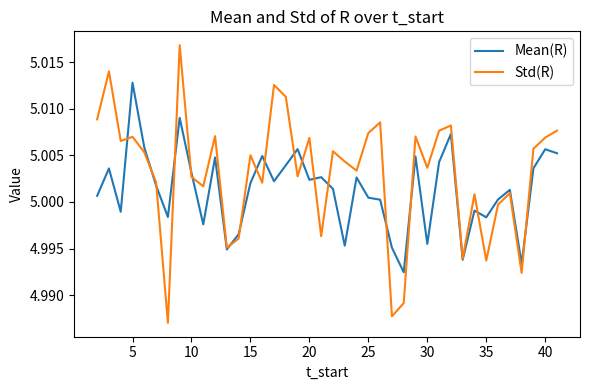

Which series has the widest spread of values?

Std(R)